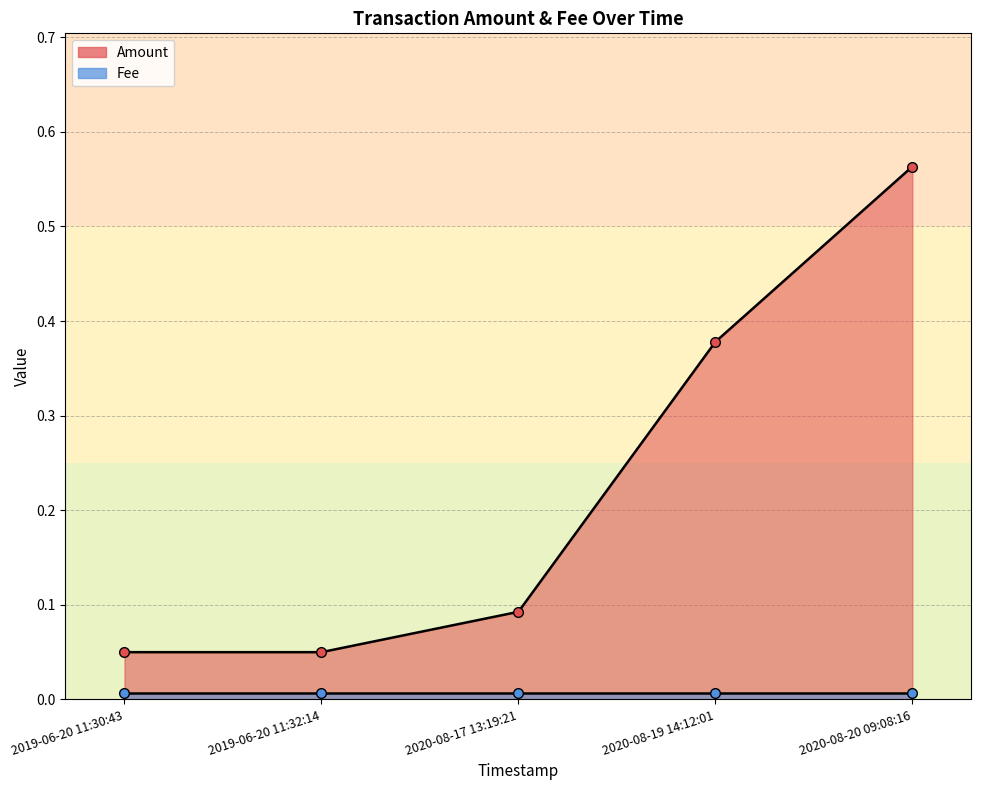

True or false: Fee and Amount cross at least once.

False